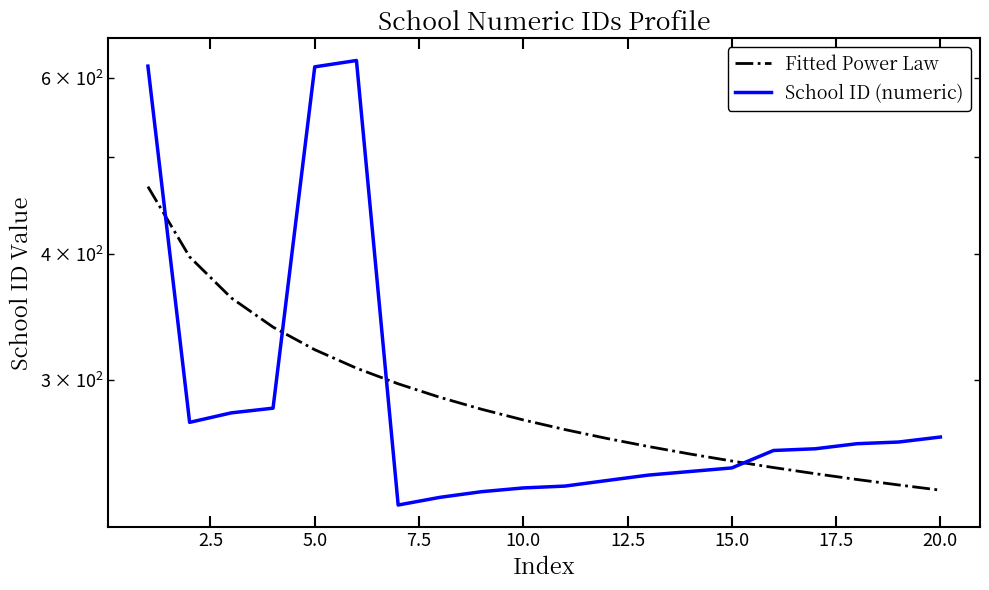

How many data points in School ID (numeric) are less than 256?

10